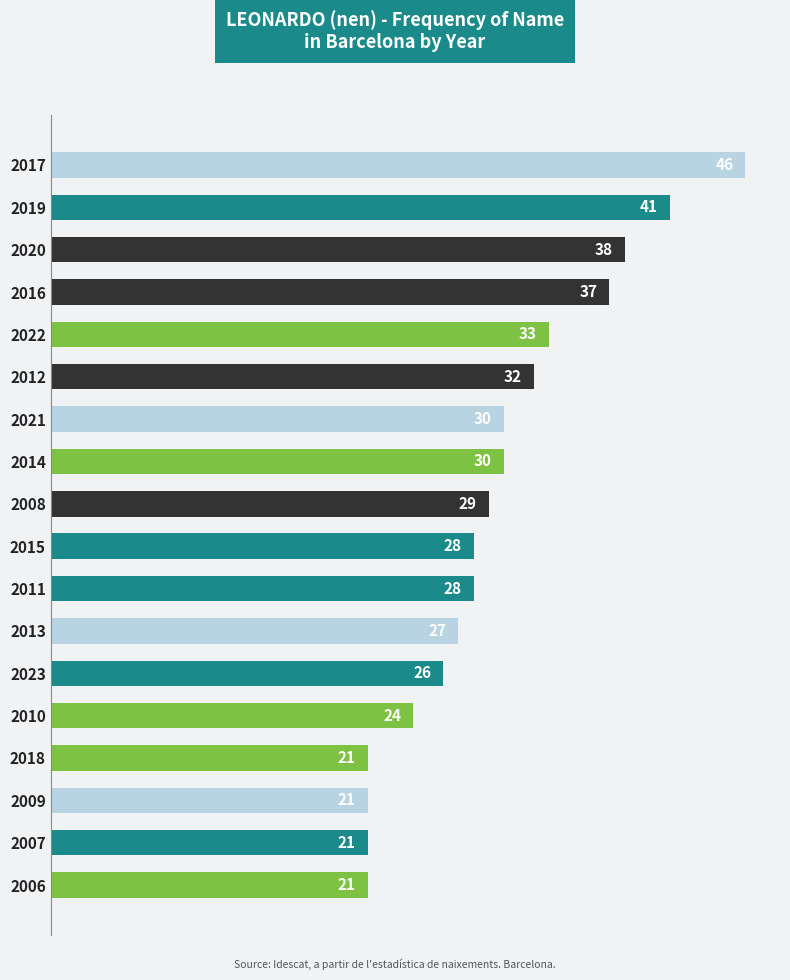

At which label is the value closest to 33?

2022